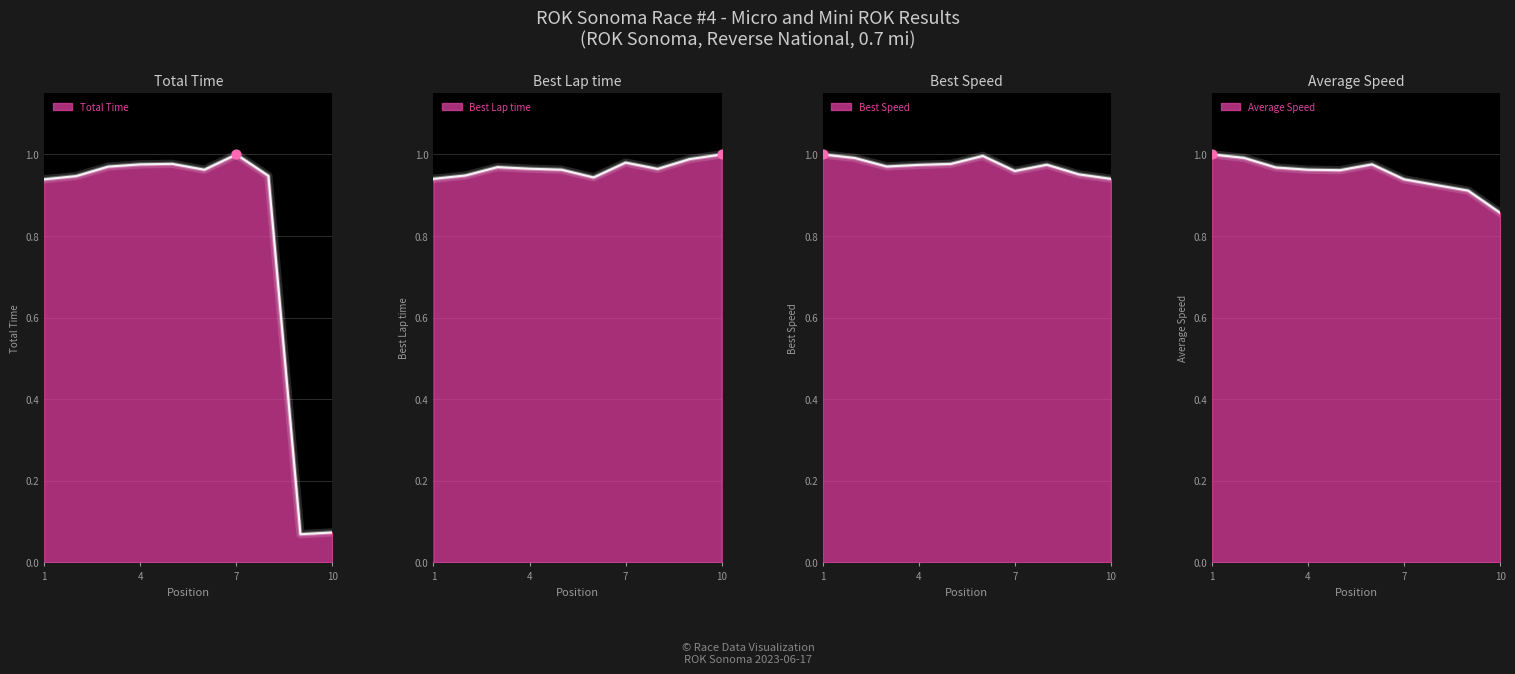

At how many categories does at least one series exceed 0?

10